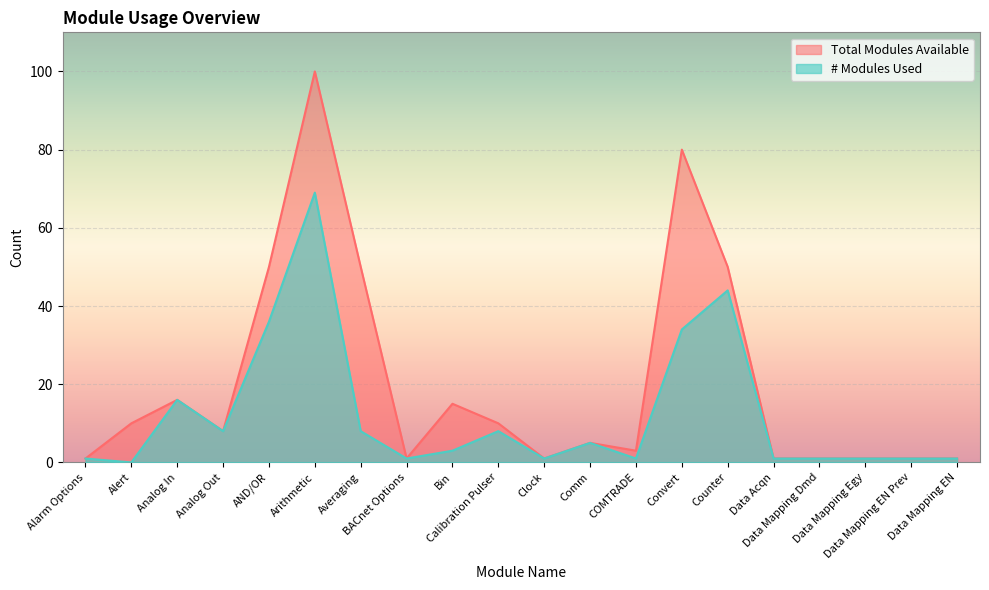

How many lines are shown in the chart?

2